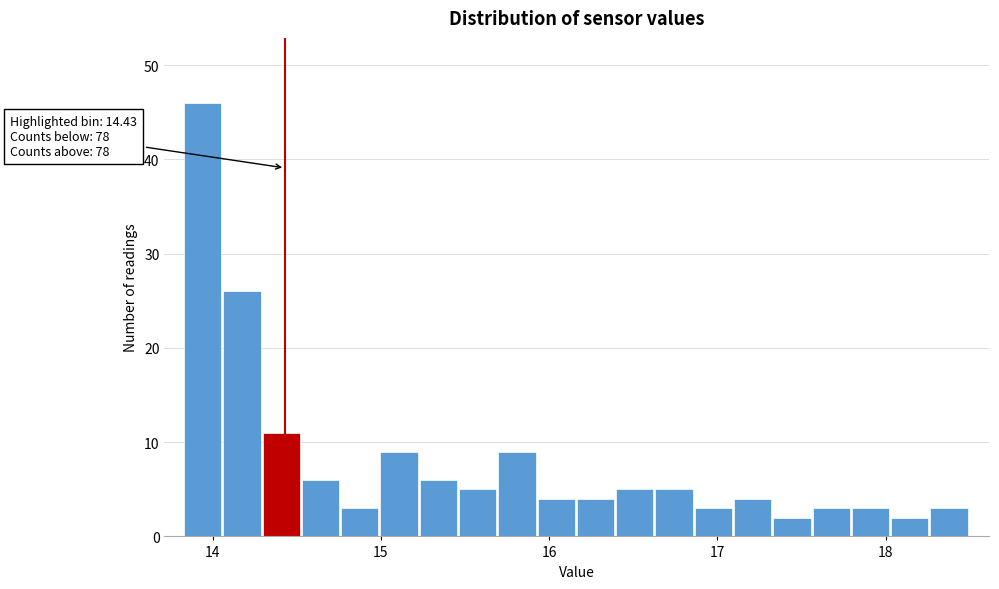

Around what value on the x-axis is the tallest bar? Give the approximate position of its centre, as read against the axis.

13.9